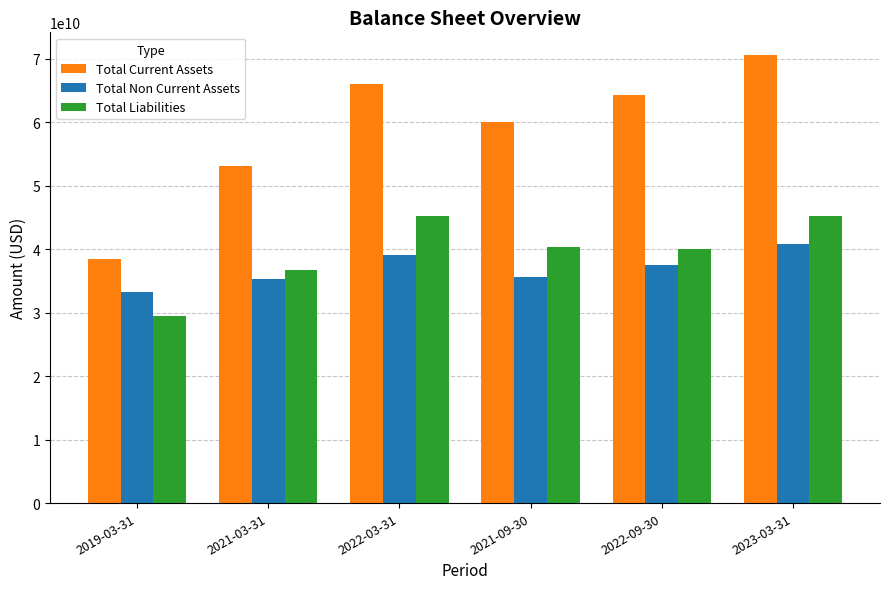

Does the chart contain stacked bars?

No